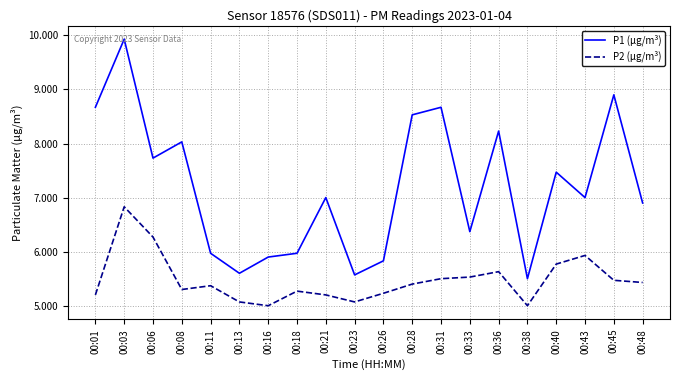

Reading left to right, transcribe all the data shown in this chart.

P1 (µg/m³): 00:01=8.7	00:03=9.9	00:06=7.7	00:08=8.0	00:11=6.0	00:13=5.6	00:16=5.9	00:18=6.0	00:21=7.0	00:23=5.6	00:26=5.8	00:28=8.5	00:31=8.7	00:33=6.4	00:36=8.2	00:38=5.5	00:40=7.5	00:43=7.0	00:45=8.9	00:48=6.9
P2 (µg/m³): 00:01=5.2	00:03=6.8	00:06=6.3	00:08=5.3	00:11=5.4	00:13=5.1	00:16=5.0	00:18=5.3	00:21=5.2	00:23=5.1	00:26=5.2	00:28=5.4	00:31=5.5	00:33=5.5	00:36=5.6	00:38=5.0	00:40=5.8	00:43=5.9	00:45=5.5	00:48=5.4